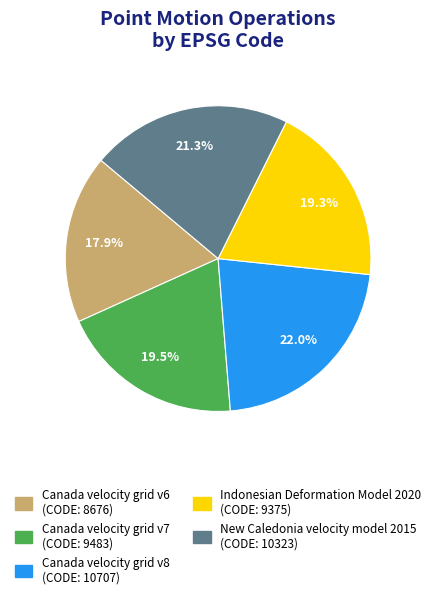

Which slice is the smallest?

Canada velocity grid v6